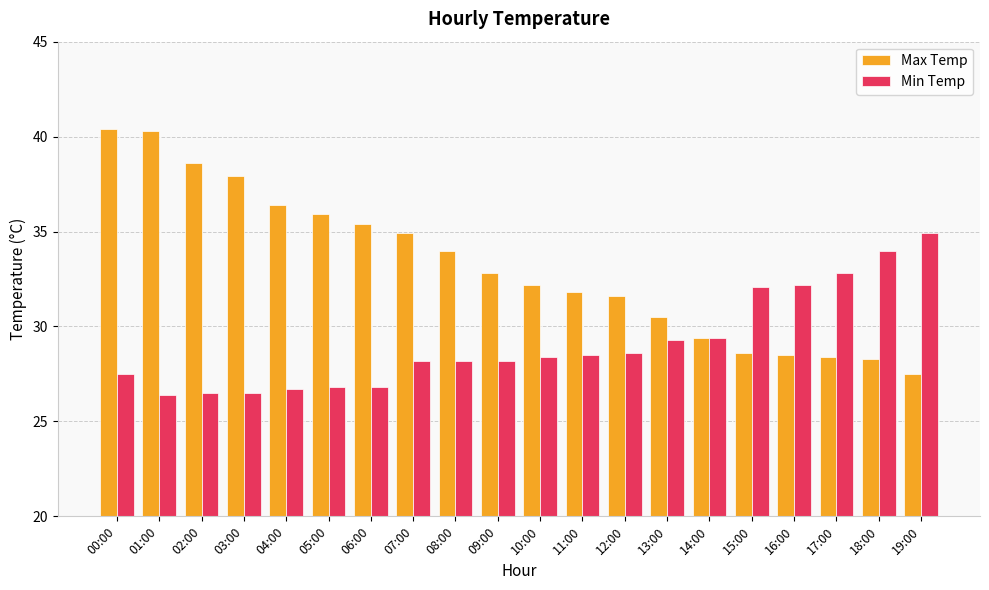

What is the difference between the maximum and second lowest values in the Min Temp series?

8.4